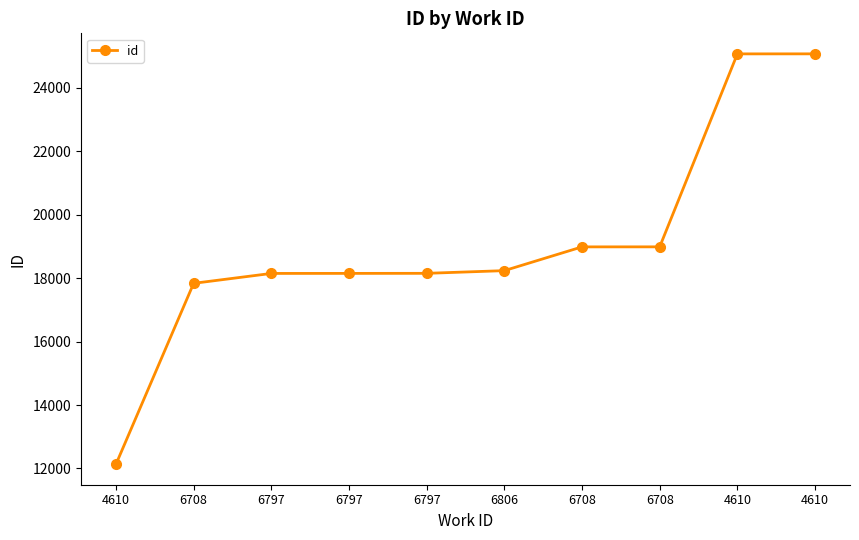

How many categories are shown in the chart?

10